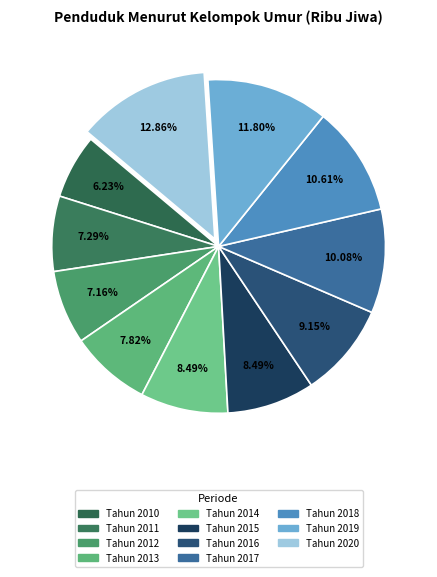

Count the number of slices in the pie.

11